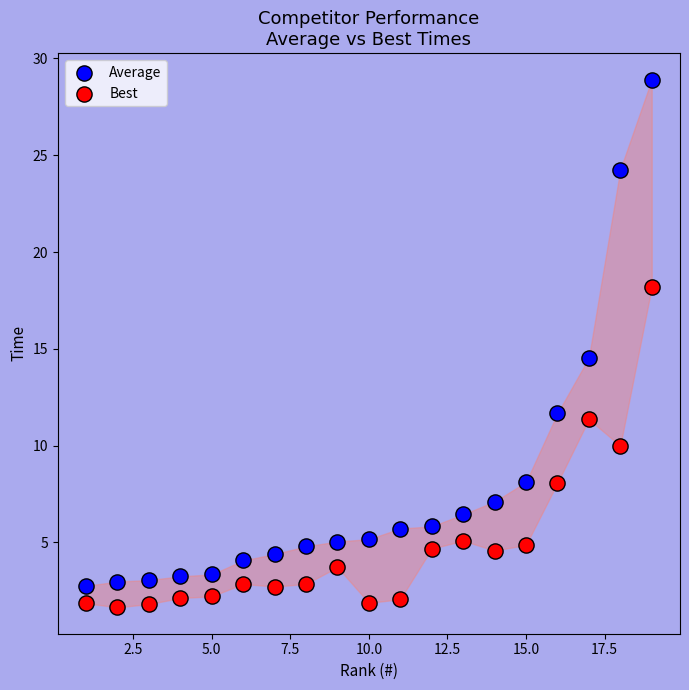

What is the X range (max minus min) for the scatter plot?

18.0